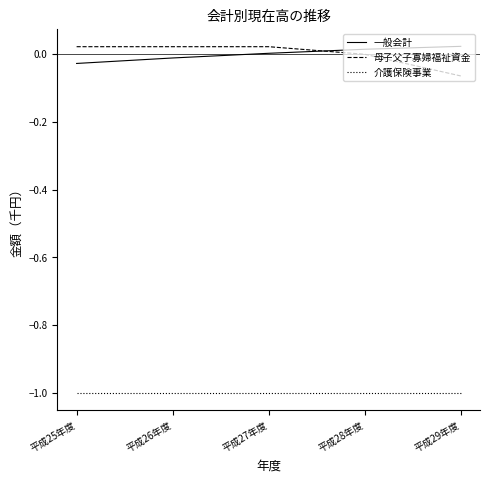

At 平成28年度, list the series in order from smallest to largest.

介護保険事業, 母子父子寡婦福祉資金, 一般会計